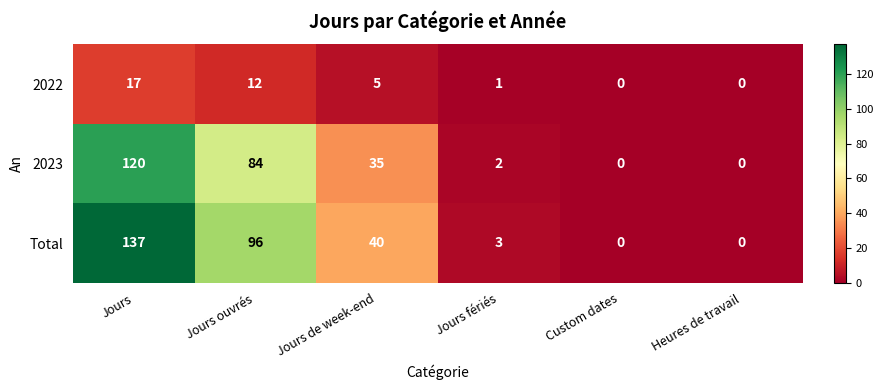

True or false: 2022 has a value of 23 at Jours.

False